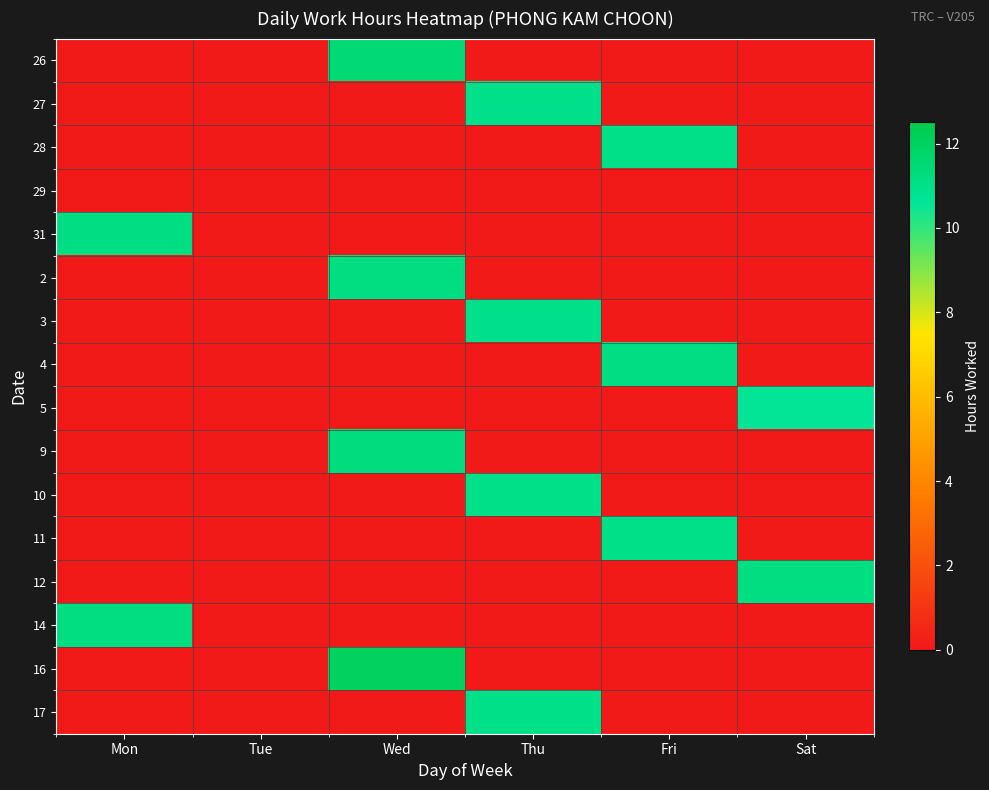

Reading left to right, extract all data points from this chart.

26: Mon=0.0	Tue=0.0	Wed=11.5	Thu=0.0	Fri=0.0	Sat=0.0
27: Mon=0.0	Tue=0.0	Wed=0.0	Thu=11.0	Fri=0.0	Sat=0.0
28: Mon=0.0	Tue=0.0	Wed=0.0	Thu=0.0	Fri=11.0	Sat=0.0
29: Mon=0.0	Tue=0.0	Wed=0.0	Thu=0.0	Fri=0.0	Sat=0.0
31: Mon=11.1	Tue=0.0	Wed=0.0	Thu=0.0	Fri=0.0	Sat=0.0
2: Mon=0.0	Tue=0.0	Wed=11.1	Thu=0.0	Fri=0.0	Sat=0.0
3: Mon=0.0	Tue=0.0	Wed=0.0	Thu=11.0	Fri=0.0	Sat=0.0
4: Mon=0.0	Tue=0.0	Wed=0.0	Thu=0.0	Fri=11.1	Sat=0.0
5: Mon=0.0	Tue=0.0	Wed=0.0	Thu=0.0	Fri=0.0	Sat=10.6
9: Mon=0.0	Tue=0.0	Wed=11.2	Thu=0.0	Fri=0.0	Sat=0.0
10: Mon=0.0	Tue=0.0	Wed=0.0	Thu=11.0	Fri=0.0	Sat=0.0
11: Mon=0.0	Tue=0.0	Wed=0.0	Thu=0.0	Fri=11.0	Sat=0.0
12: Mon=0.0	Tue=0.0	Wed=0.0	Thu=0.0	Fri=0.0	Sat=11.2
14: Mon=11.2	Tue=0.0	Wed=0.0	Thu=0.0	Fri=0.0	Sat=0.0
16: Mon=0.0	Tue=0.0	Wed=12.0	Thu=0.0	Fri=0.0	Sat=0.0
17: Mon=0.0	Tue=0.0	Wed=0.0	Thu=11.0	Fri=0.0	Sat=0.0